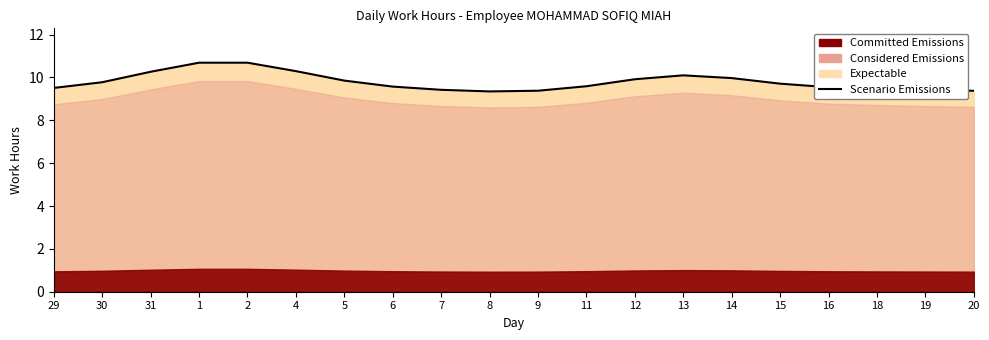

The chart shows a value of 2.8 at 30. True or false?

False